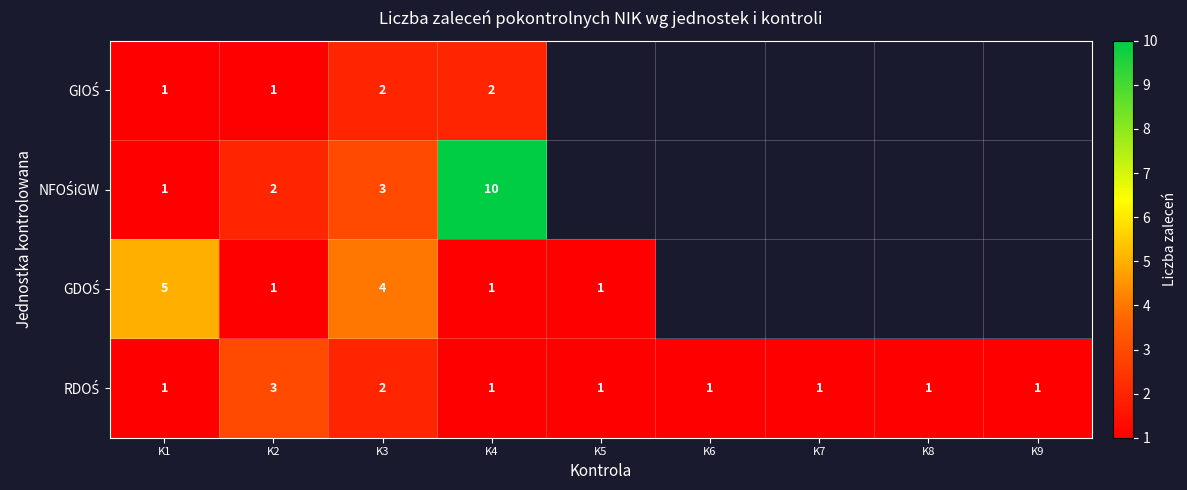

What is the difference between the highest and lowest values at K1?

4